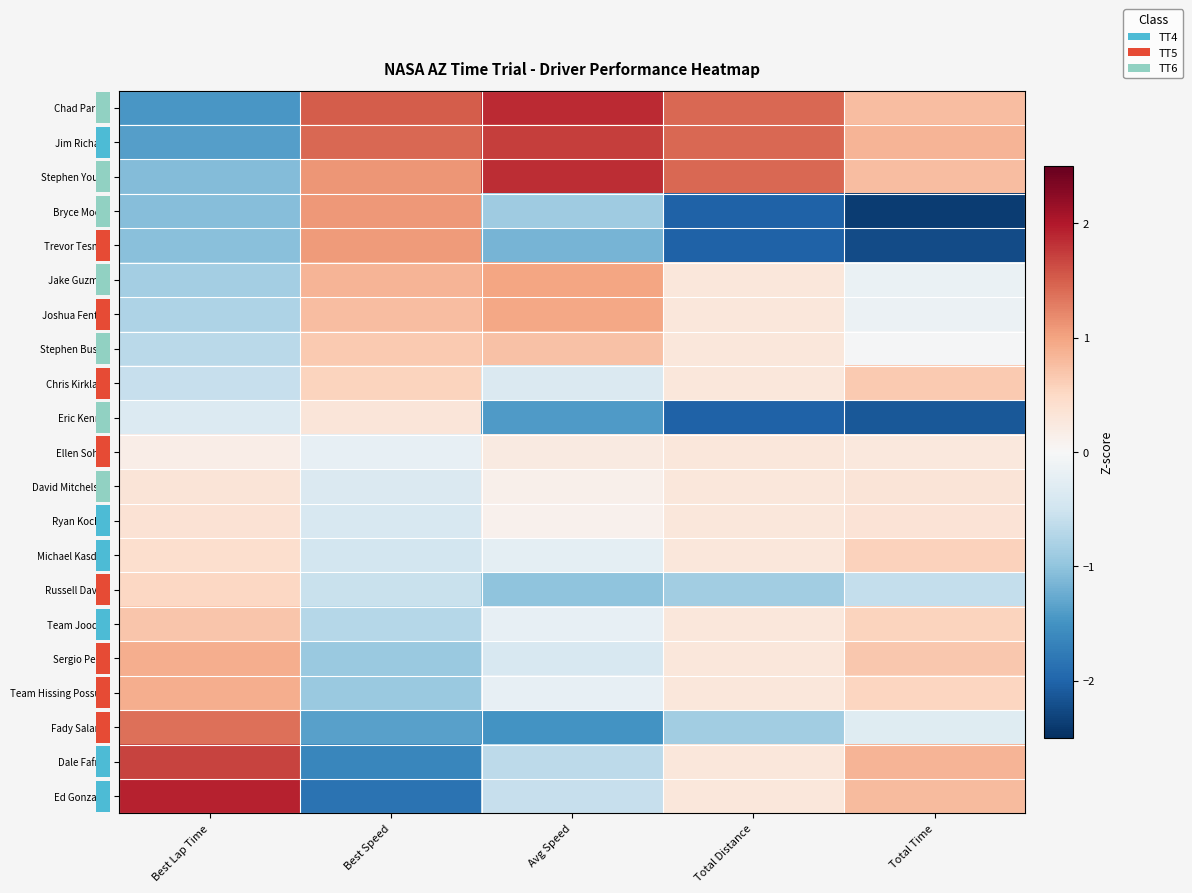

Which label corresponds to the smallest value in the chart?

Total Time